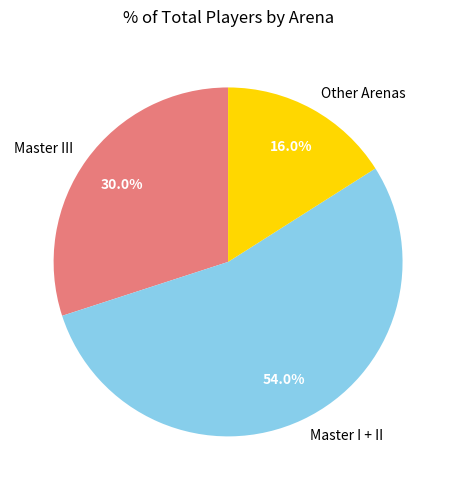

What is the total percentage of Master III and Other Arenas?

46.0%